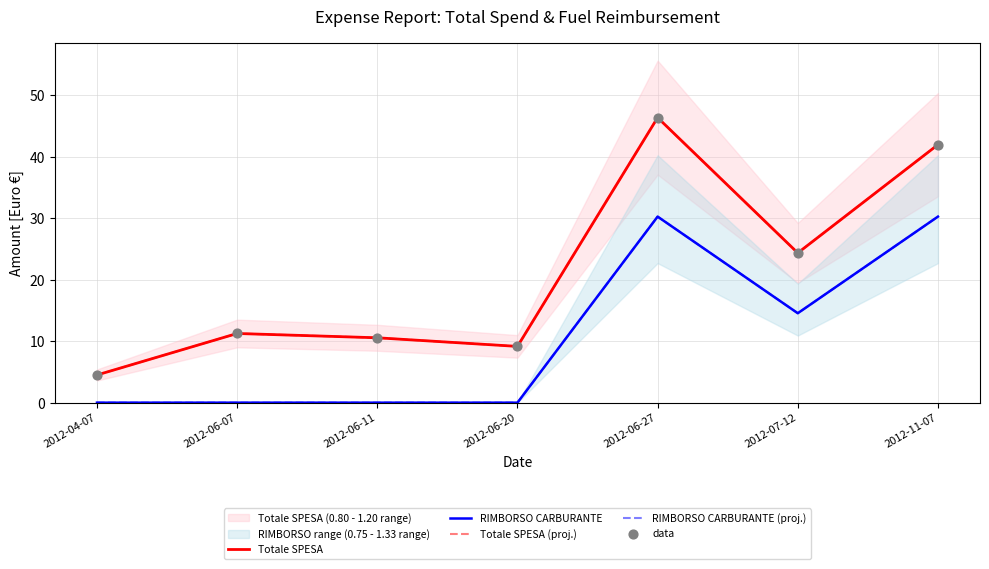

Which series has the largest total across all categories?

Totale SPESA